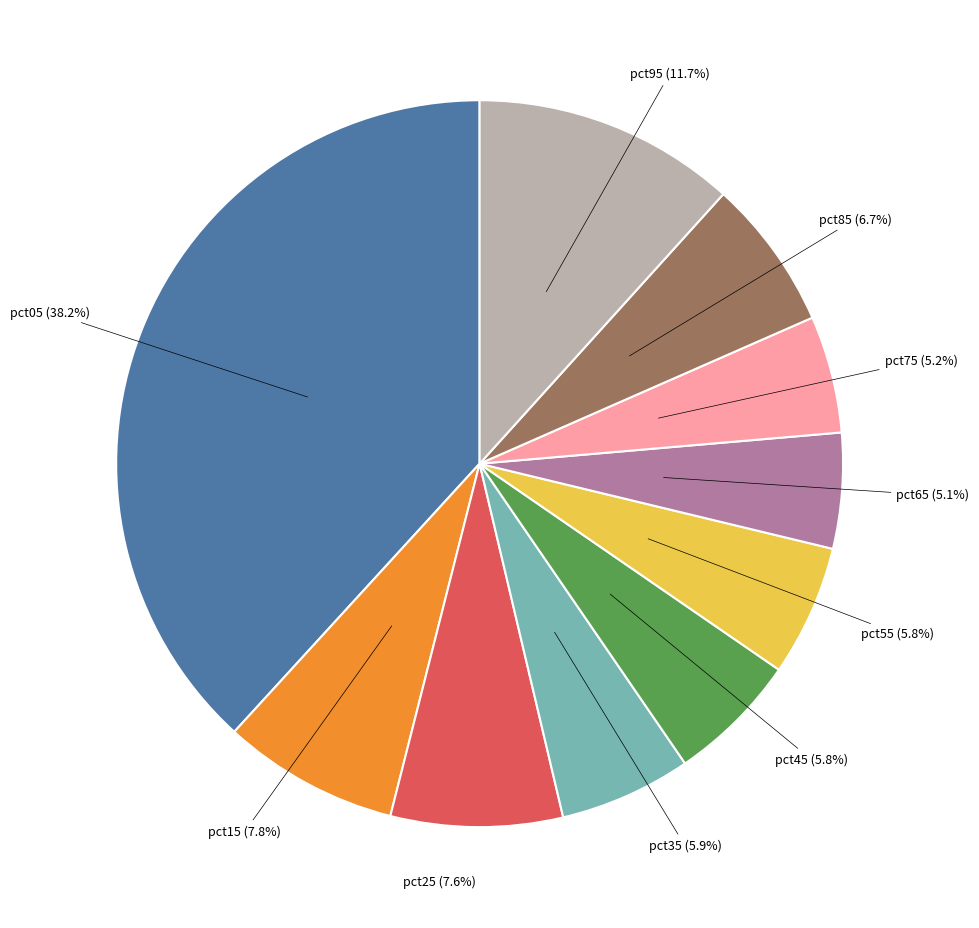

Does any single category account for the majority?

No